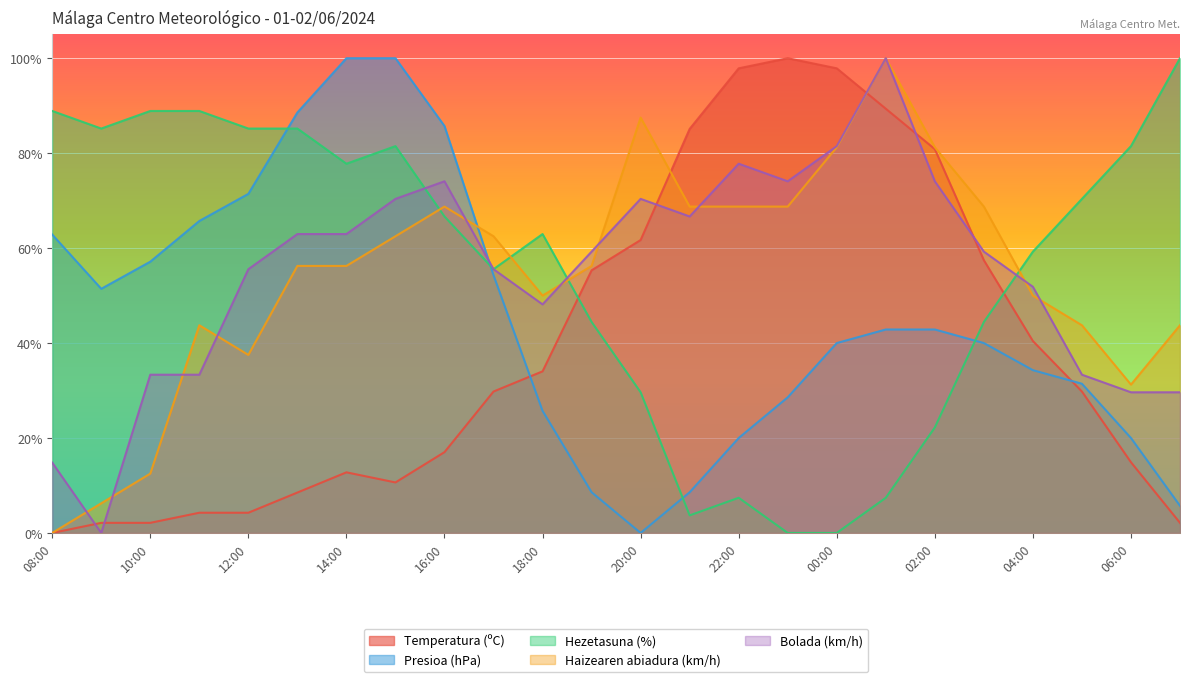

True or false: Hezetasuna (%) and Temperatura (ºC) cross at least once.

True